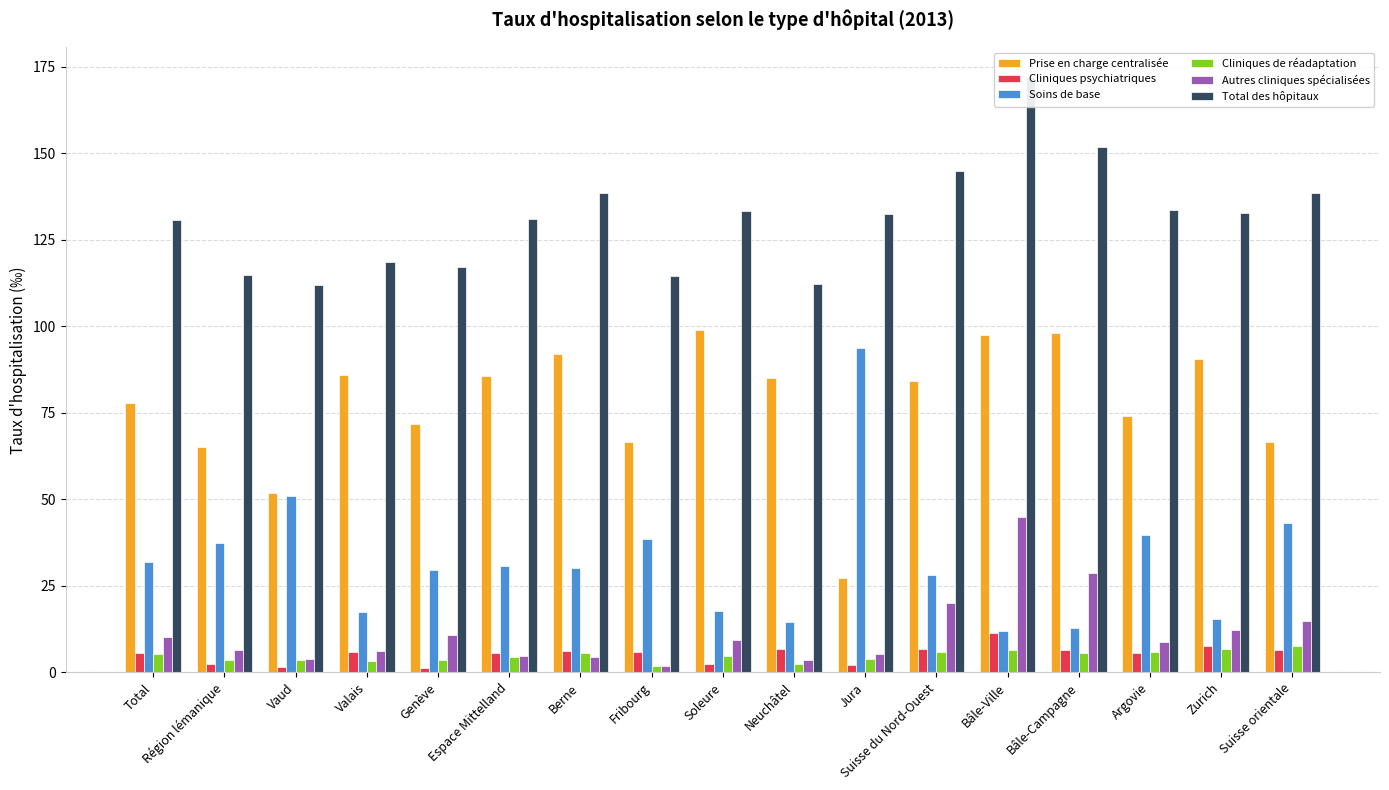

What are all the series names shown in the legend?

Prise en charge centralisée, Cliniques psychiatriques, Soins de base, Cliniques de réadaptation, Autres cliniques spécialisées, Total des hôpitaux